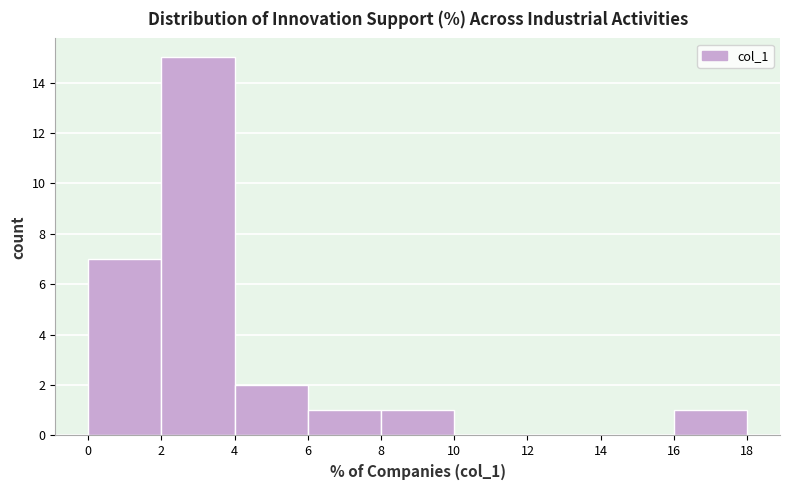

What is the height of the bar covering 6 to 8 on the x-axis? The values are not printed on the chart, so give them approximately, as read against the axis.

1